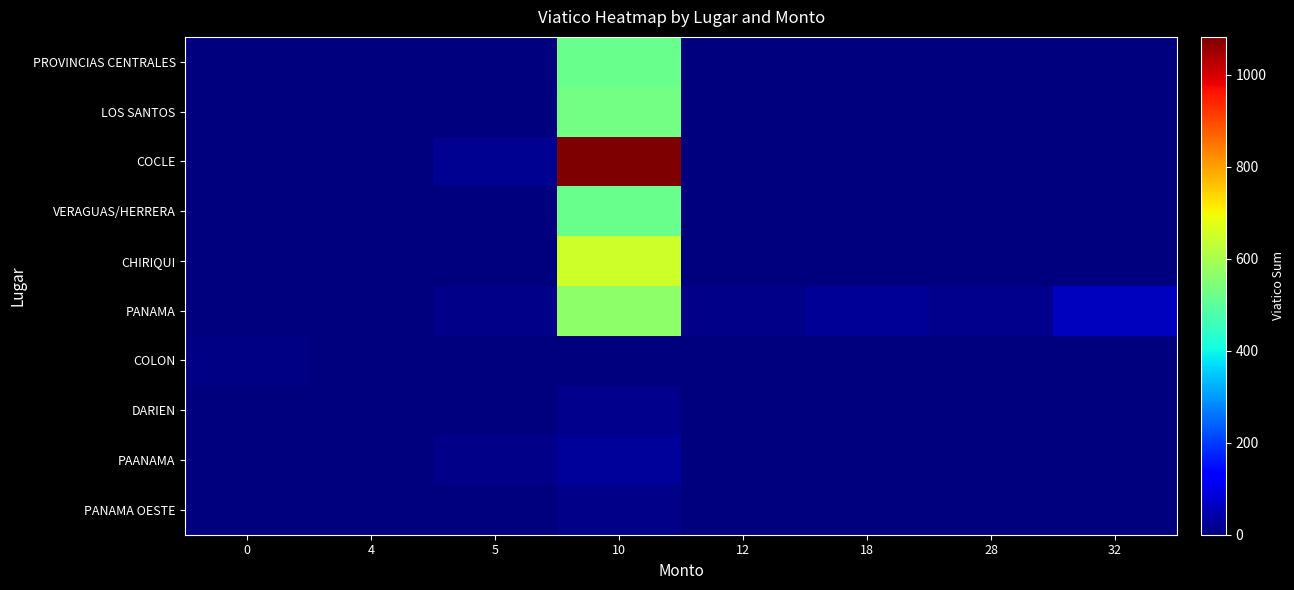

Reading right to left, extract all data points from this chart.

PROVINCIAS CENTRALES: 32=0.0	28=0.0	18=0.0	12=0.0	10=516.0	5=0.0	4=0.0	0=0.0
LOS SANTOS: 32=0.0	28=0.0	18=0.0	12=0.0	10=532.0	5=0.0	4=0.0	0=0.0
COCLE: 32=0.0	28=0.0	18=0.0	12=0.0	10=1082.0	5=20.0	4=0.0	0=0.0
VERAGUAS/HERRERA: 32=0.0	28=0.0	18=0.0	12=0.0	10=516.0	5=0.0	4=0.0	0=0.0
CHIRIQUI: 32=0.0	28=0.0	18=0.0	12=0.0	10=648.0	5=0.0	4=0.0	0=0.0
PANAMA: 32=60.0	28=13.2	18=24.8	12=11.2	10=563.8	5=12.0	4=0.0	0=0.0
COLON: 32=0.0	28=0.0	18=0.0	12=0.0	10=0.0	5=0.0	4=0.0	0=6.0
DARIEN: 32=0.0	28=0.0	18=0.0	12=0.0	10=16.0	5=0.0	4=0.0	0=0.0
PAANAMA: 32=0.0	28=0.0	18=0.0	12=0.0	10=28.2	5=12.0	4=3.8	0=0.0
PANAMA OESTE: 32=0.0	28=0.0	18=0.0	12=0.0	10=9.5	5=0.0	4=0.0	0=0.0